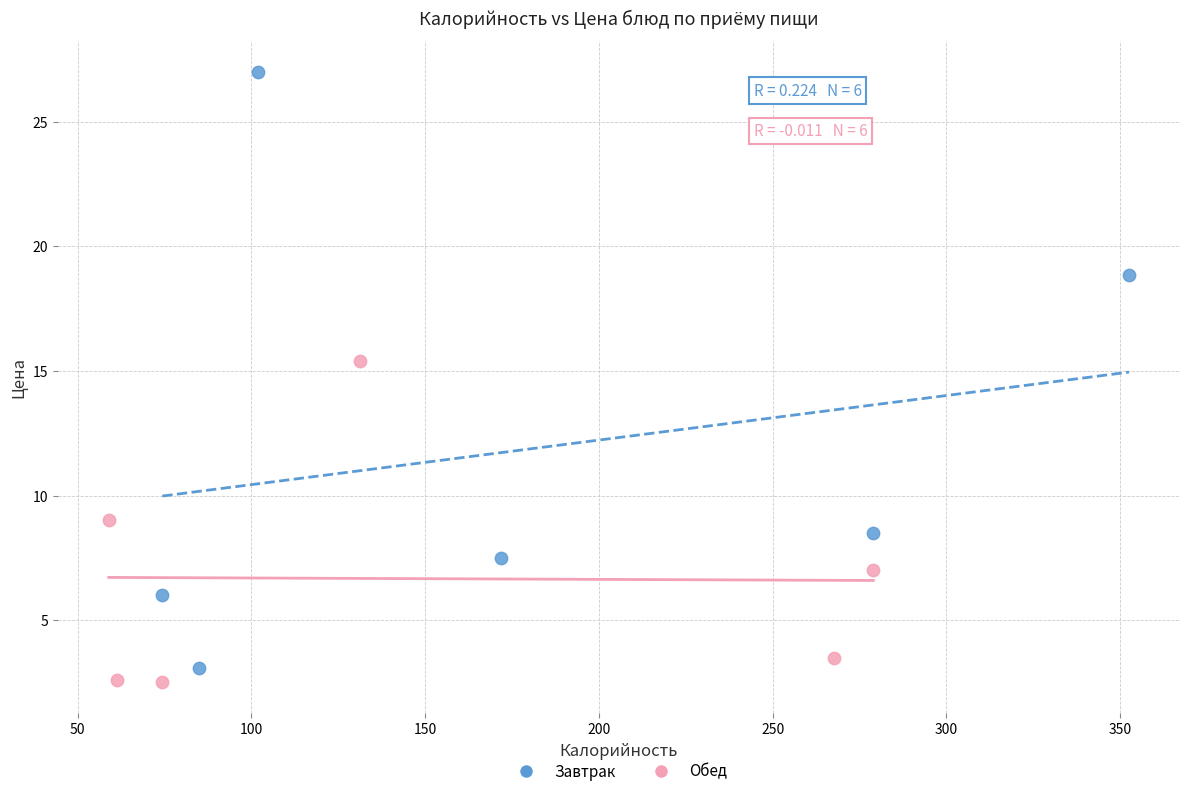

Which series reaches the minimum Y coordinate?

Обед